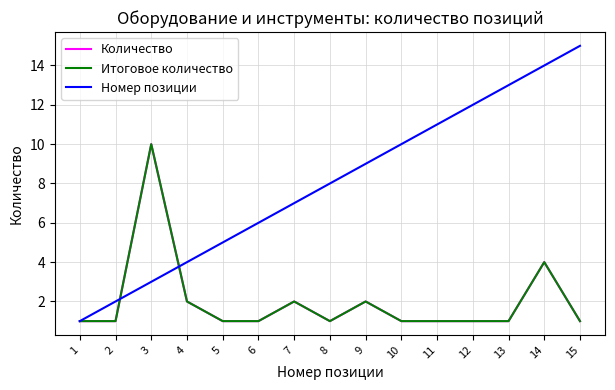

How many lines are shown in the chart?

3